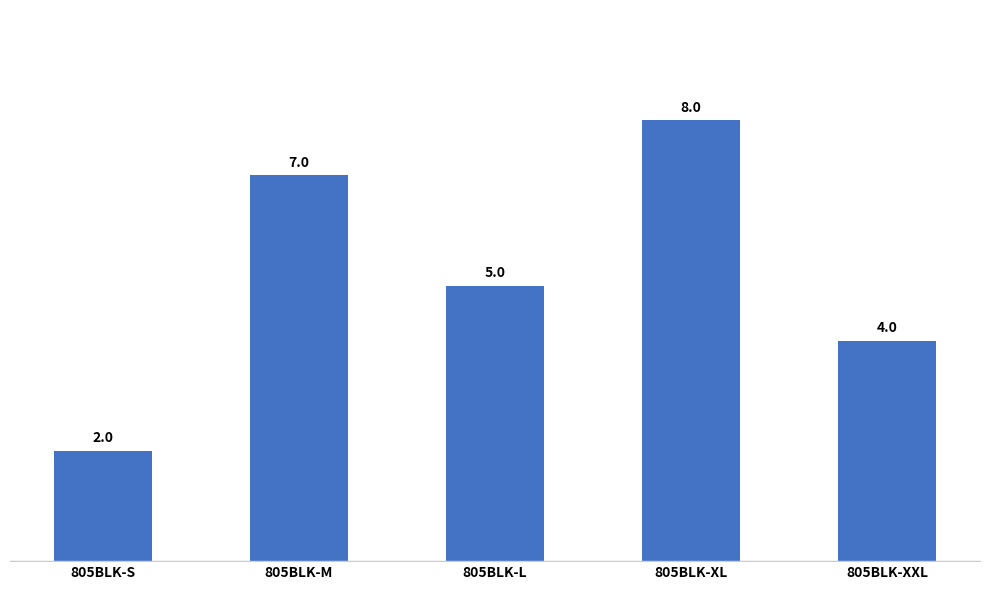

Reading left to right, extract all data points from this chart.

805BLK-S=2	805BLK-M=7	805BLK-L=5	805BLK-XL=8	805BLK-XXL=4